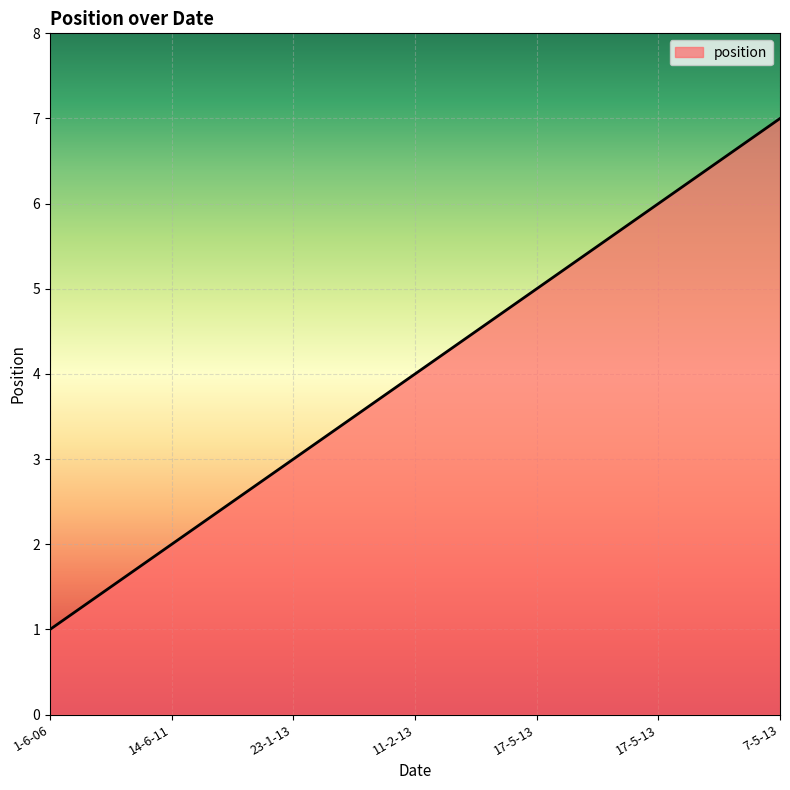

At which category does the chart reach its peak across all series?

7-5-13